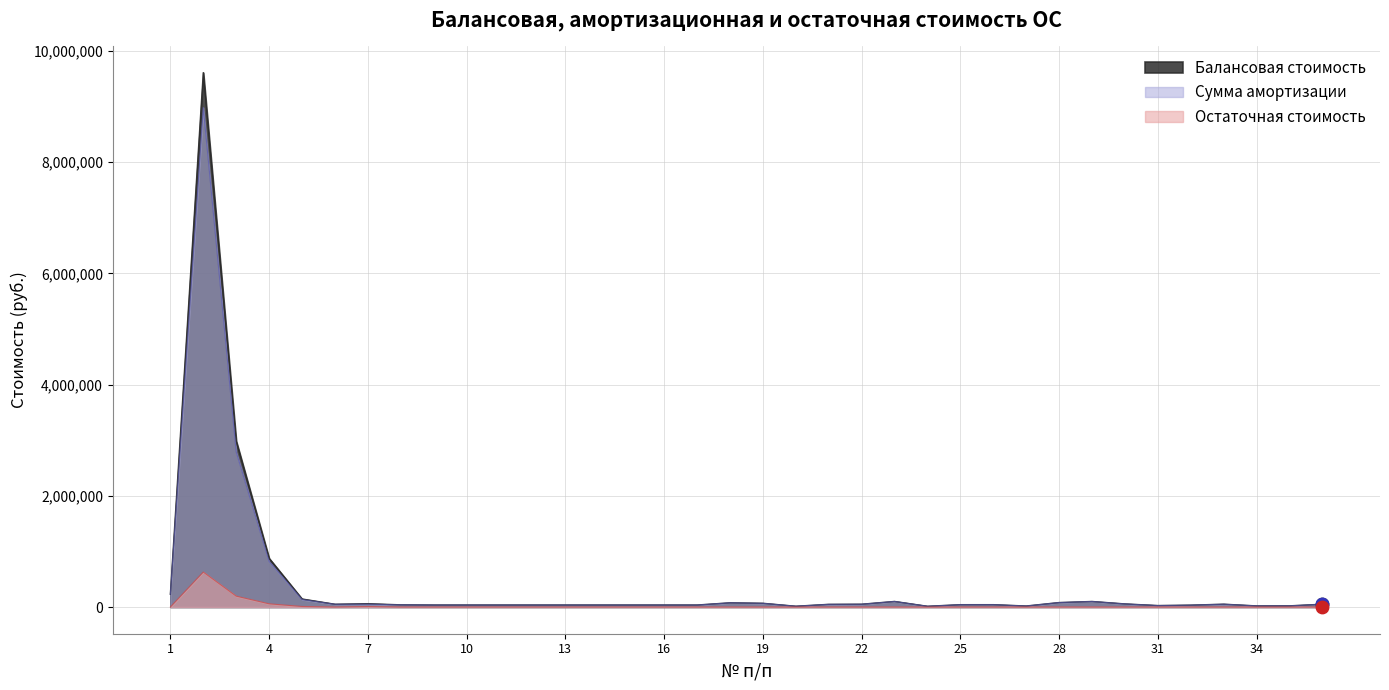

Which series has the largest total across all categories?

Балансовая стоимость